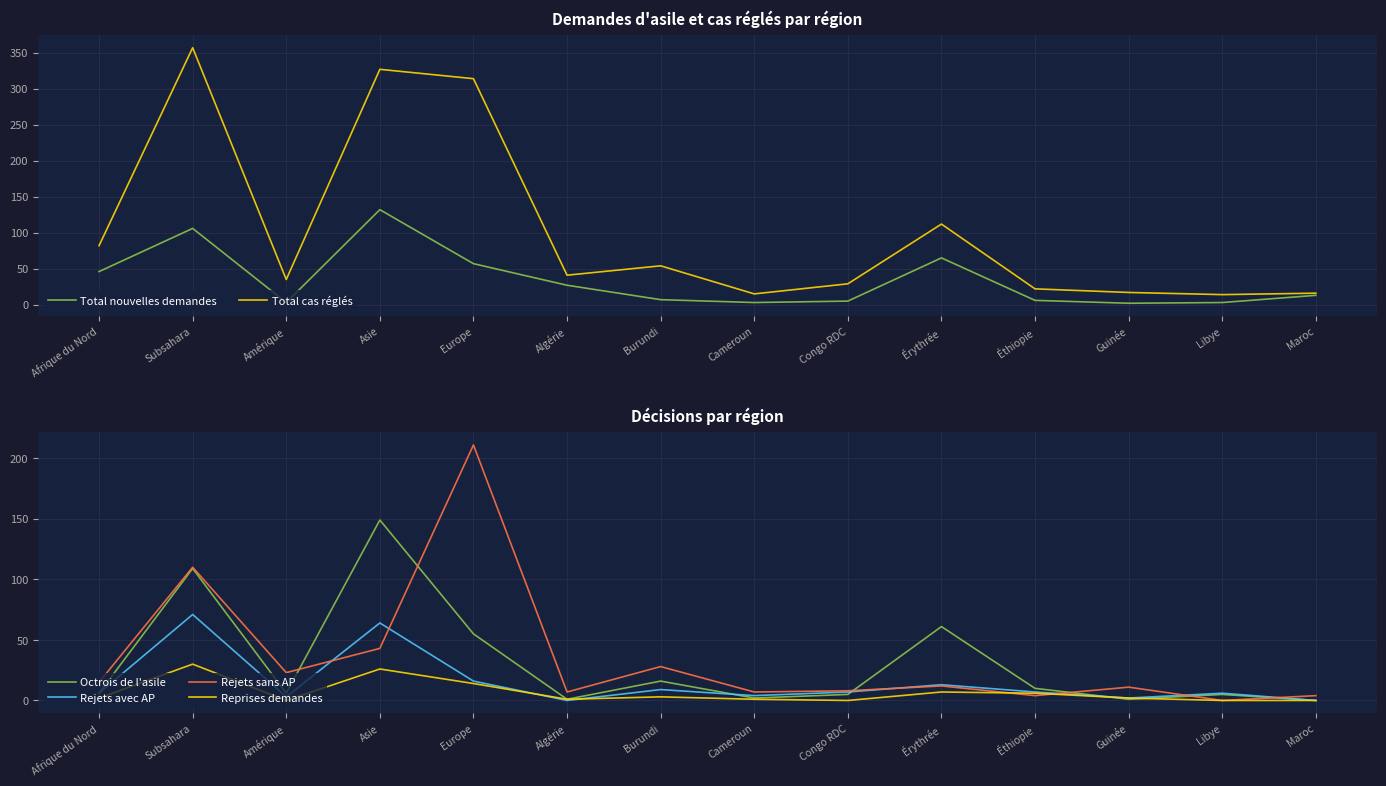

Where does the Total nouvelles demandes series first go above 13?

Afrique du Nord